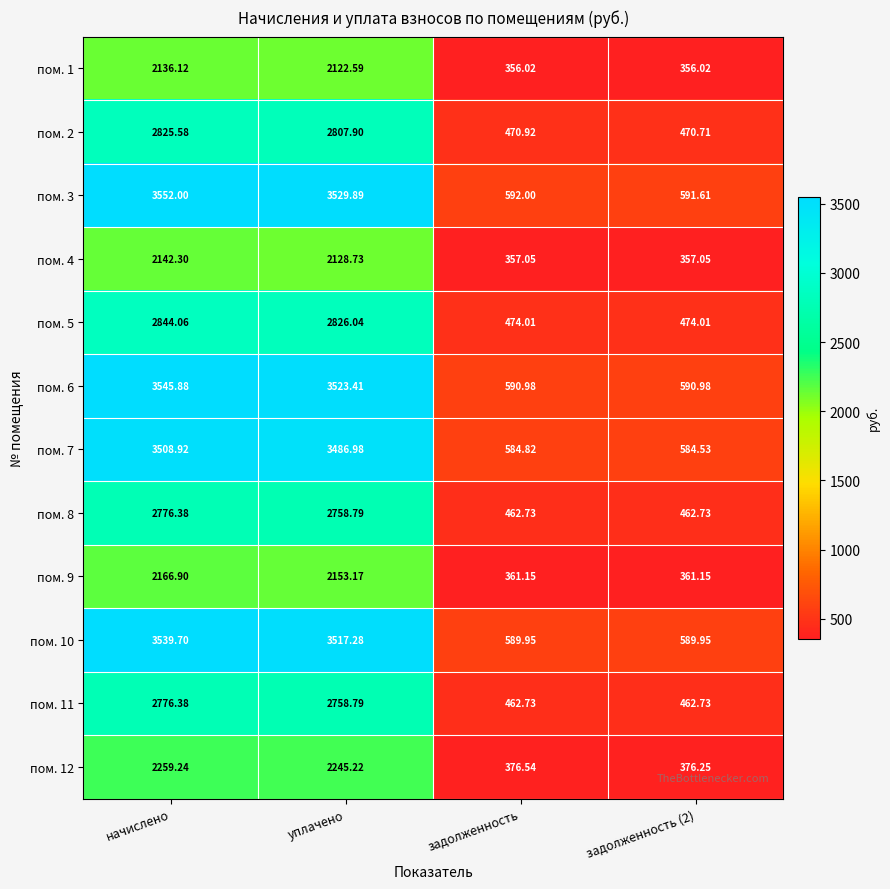

Is the value of пом. 12 at уплачено greater than the value of пом. 11 at уплачено?

No